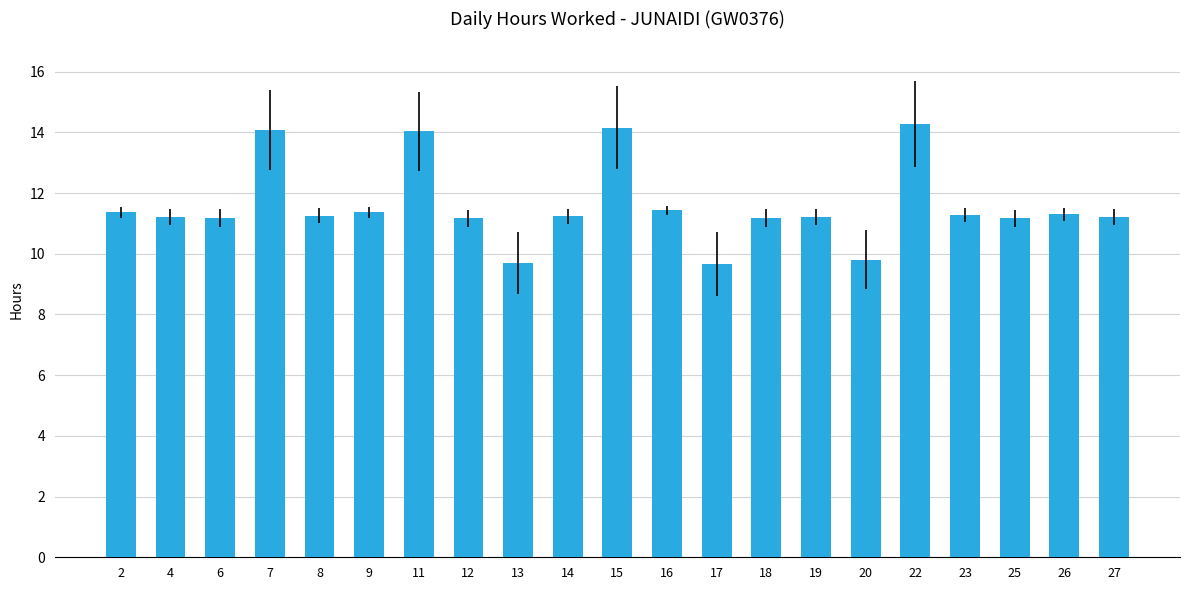

What is the minimum value shown in the chart?

9.7